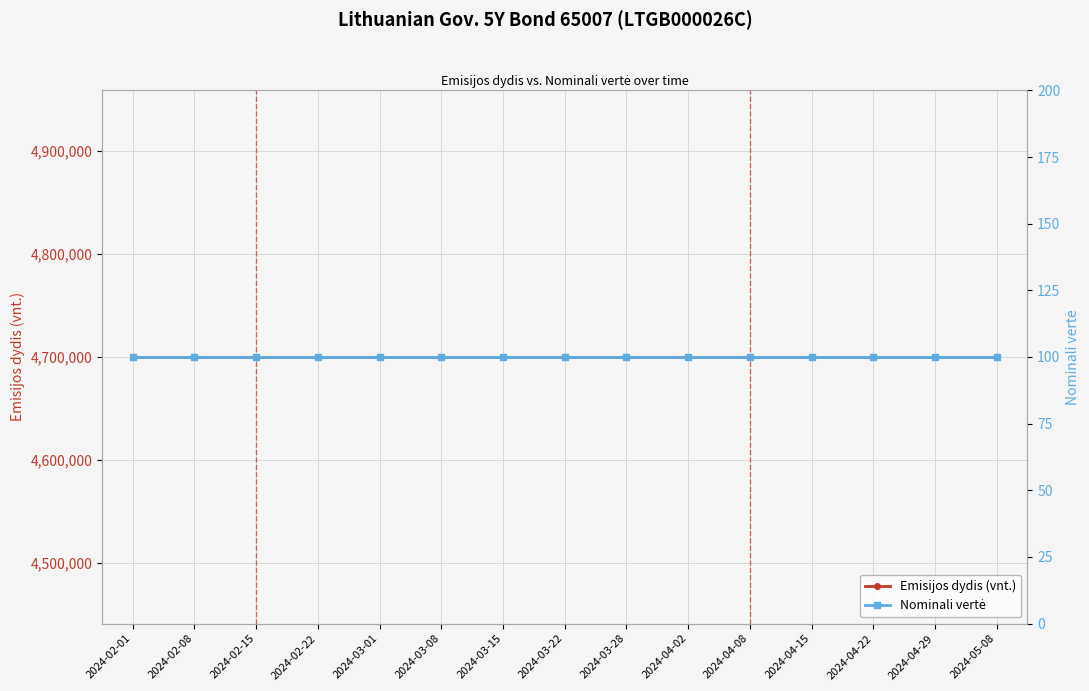

What value does the Emisijos dydis (vnt.) series have at 2024-04-22?

4700000